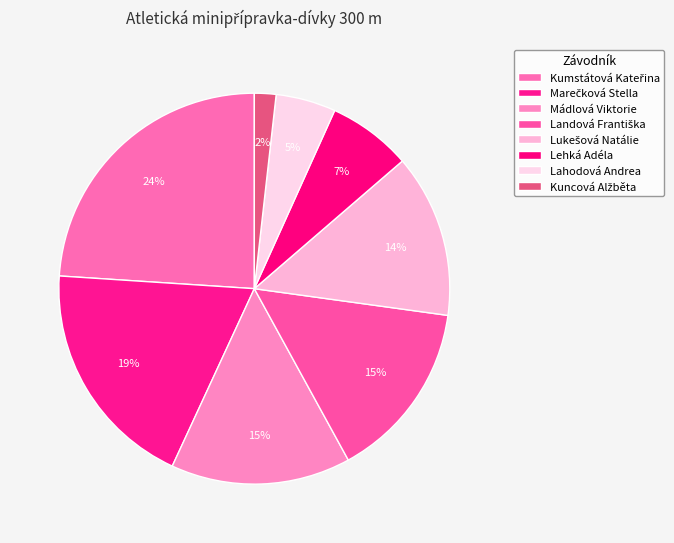

Count the number of slices in the pie.

8